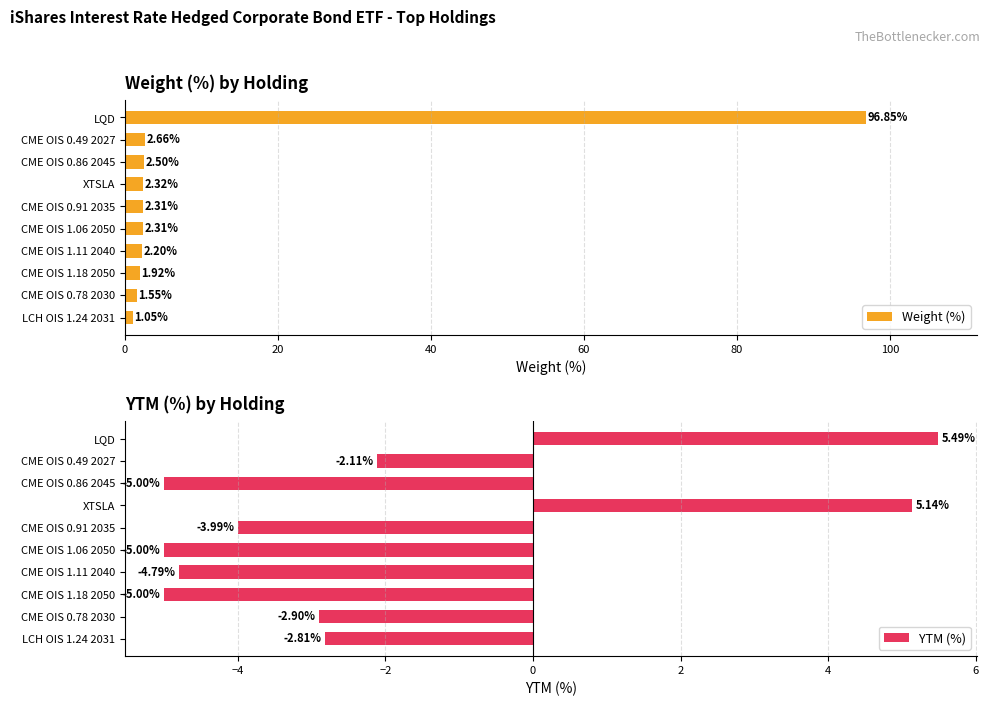

How many series are shown in this chart?

2